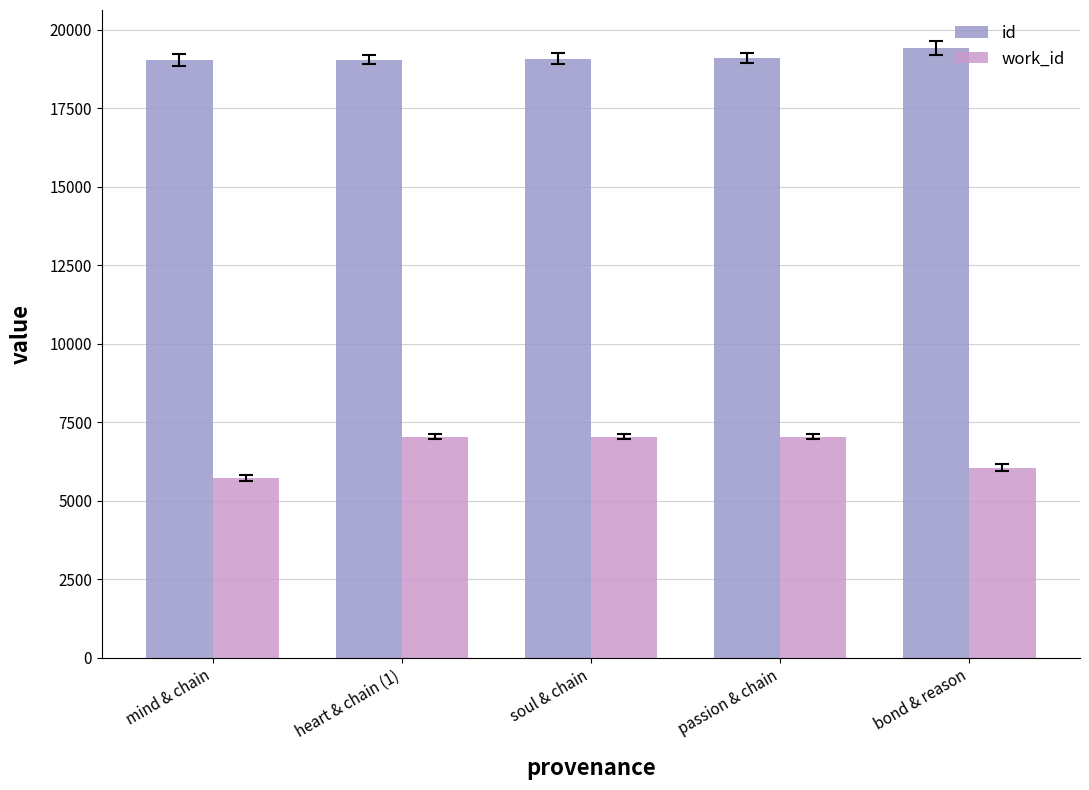

Rank the series by their maximum value, from lowest to highest.

work_id, id